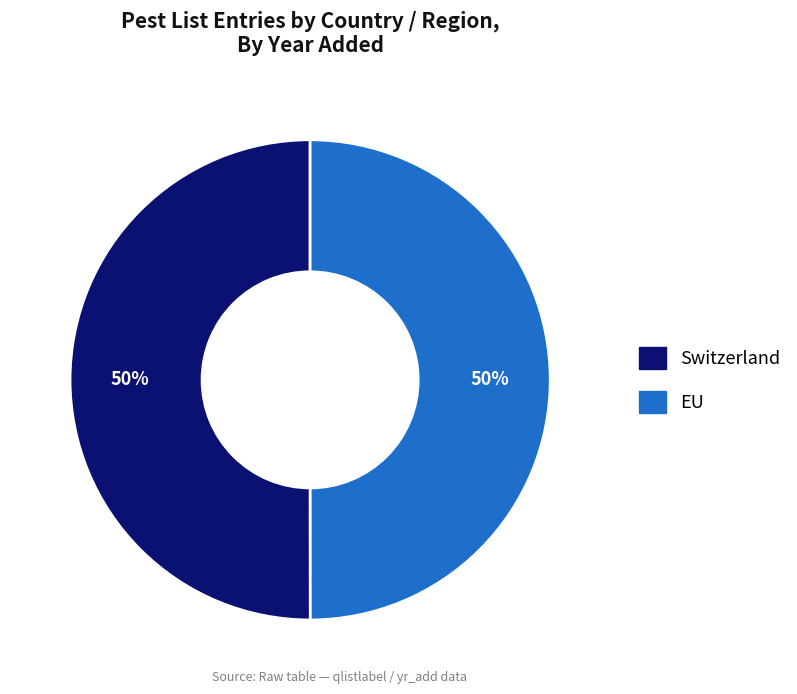

To the nearest percent, what is the combined percentage of EU and Switzerland?

100%